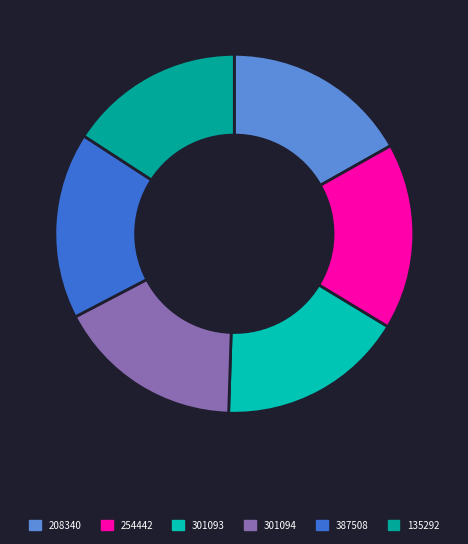

What is the change in value from 301093 to 301094?

-4